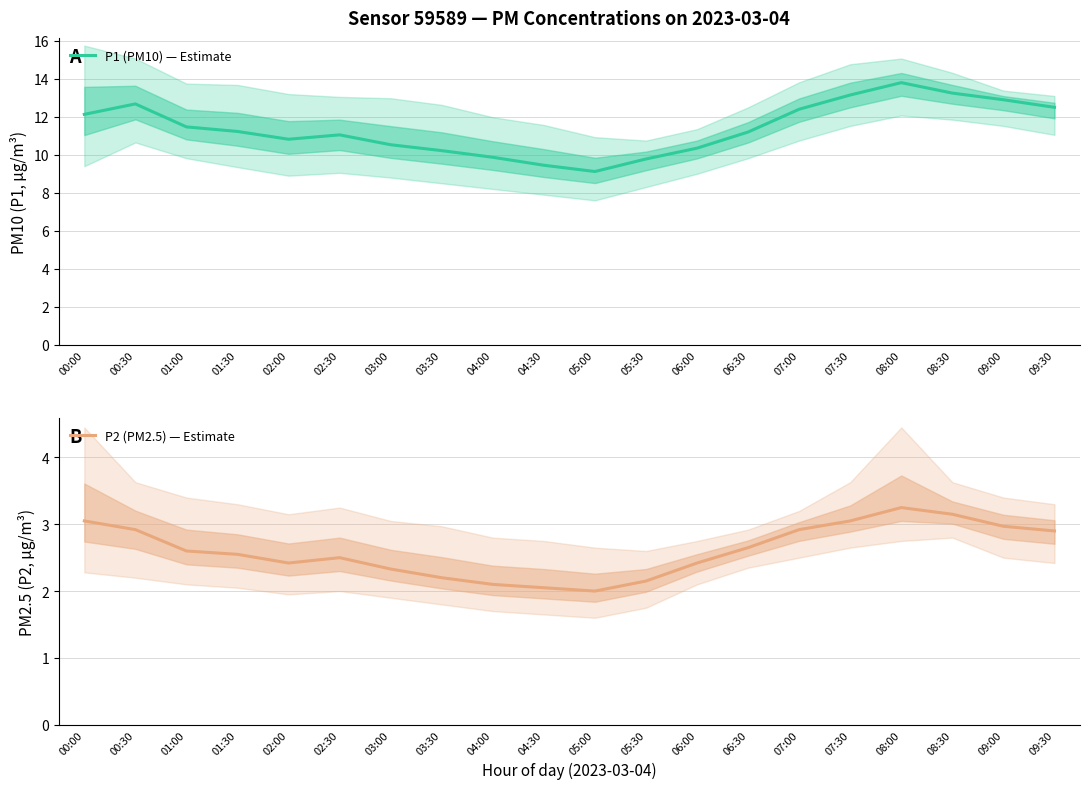

What is the difference between the maximum and minimum values in the P2 (PM2.5) — Estimate series?

1.2